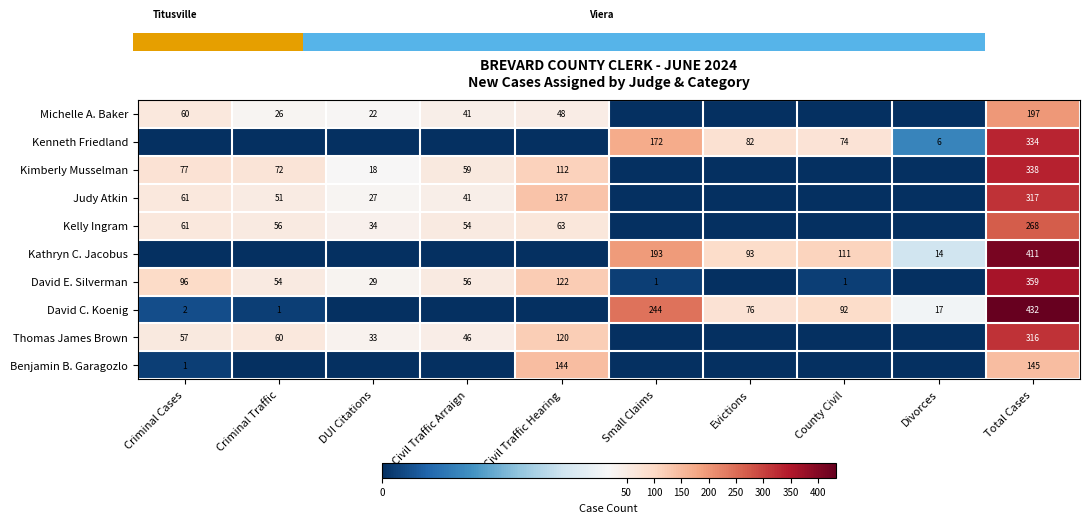

What is the difference between the Kelly Ingram values at DUI Citations and Civil Traffic Hearing?

29